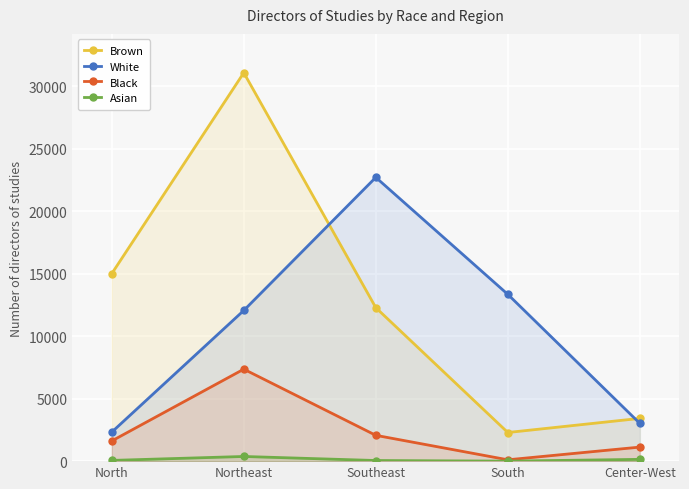

What are all the series names shown in the legend?

Brown, White, Black, Asian